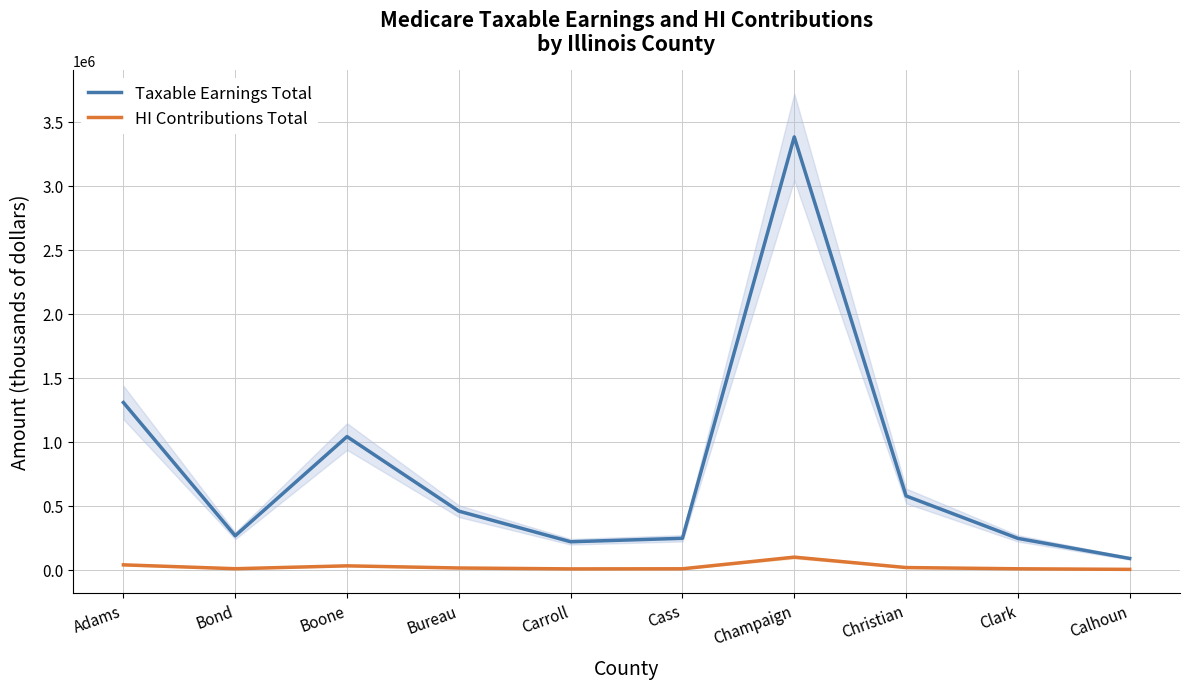

How many values in the HI Contributions Total series are below 13276?

5